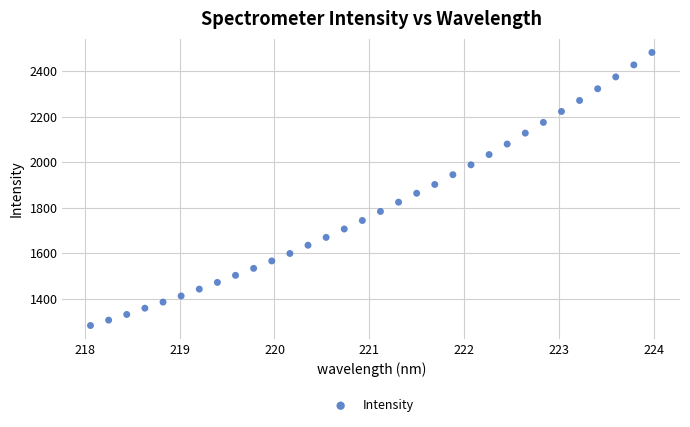

What is the range of Y values (max minus min)?

1200.7